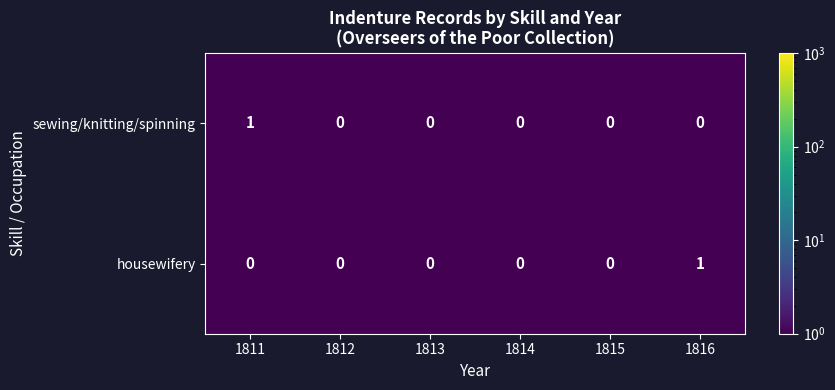

Reading left to right, extract all data points from this chart.

sewing/knitting/spinning: 1	0	0	0	0	0
housewifery: 0	0	0	0	0	1